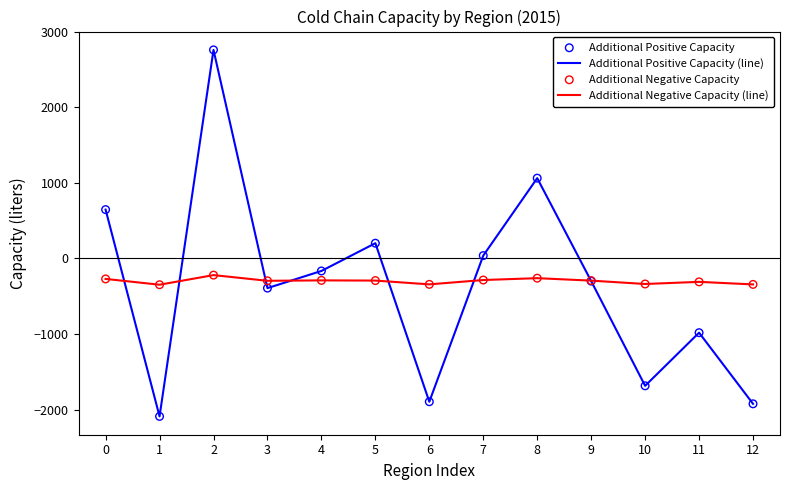

What are all the series names shown in the legend?

Additional Positive Capacity (line), Additional Negative Capacity (line), Additional Positive Capacity, Additional Negative Capacity